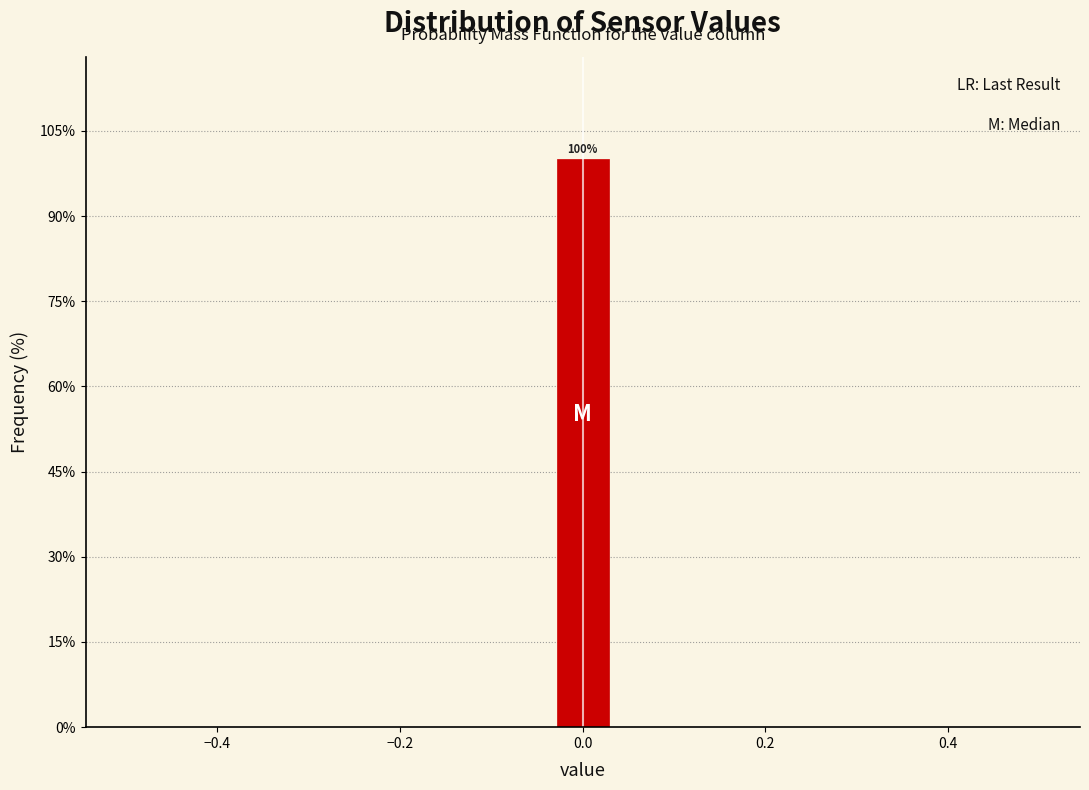

Read against the x-axis, roughly where is the centre of the tallest bar?

0.00